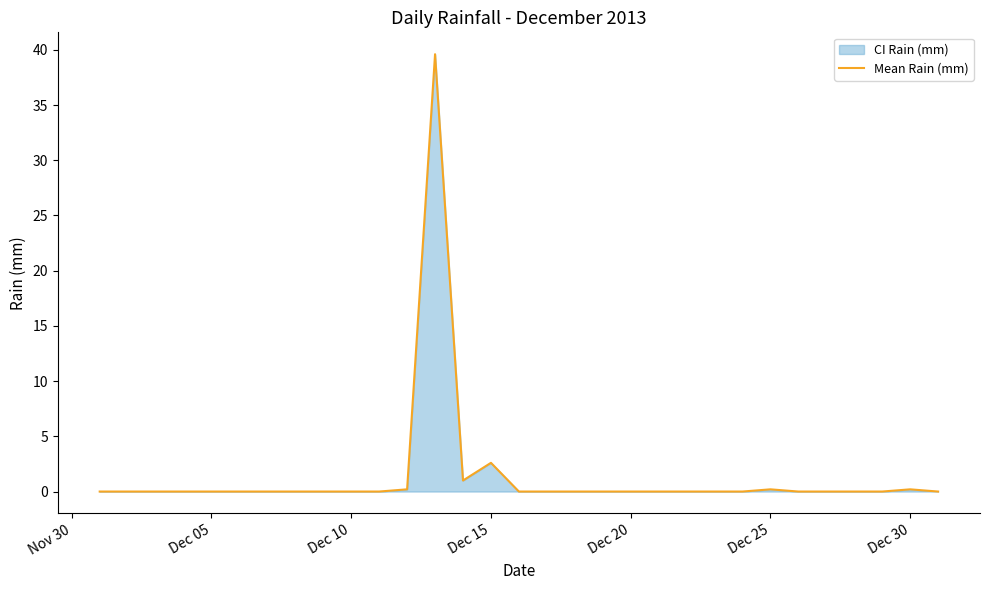

What is the maximum value shown in the chart?

39.6